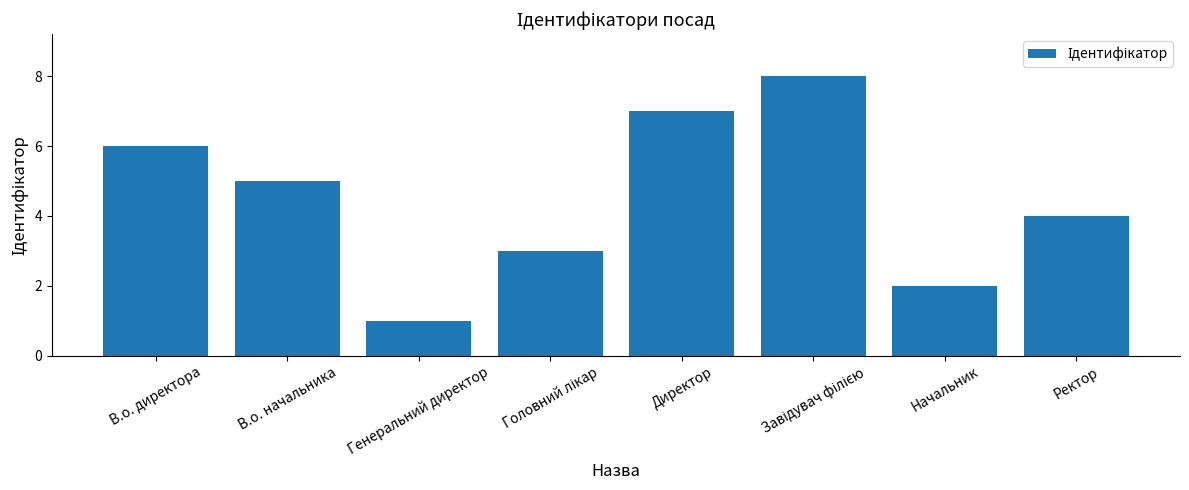

How many data points does each series have?

8